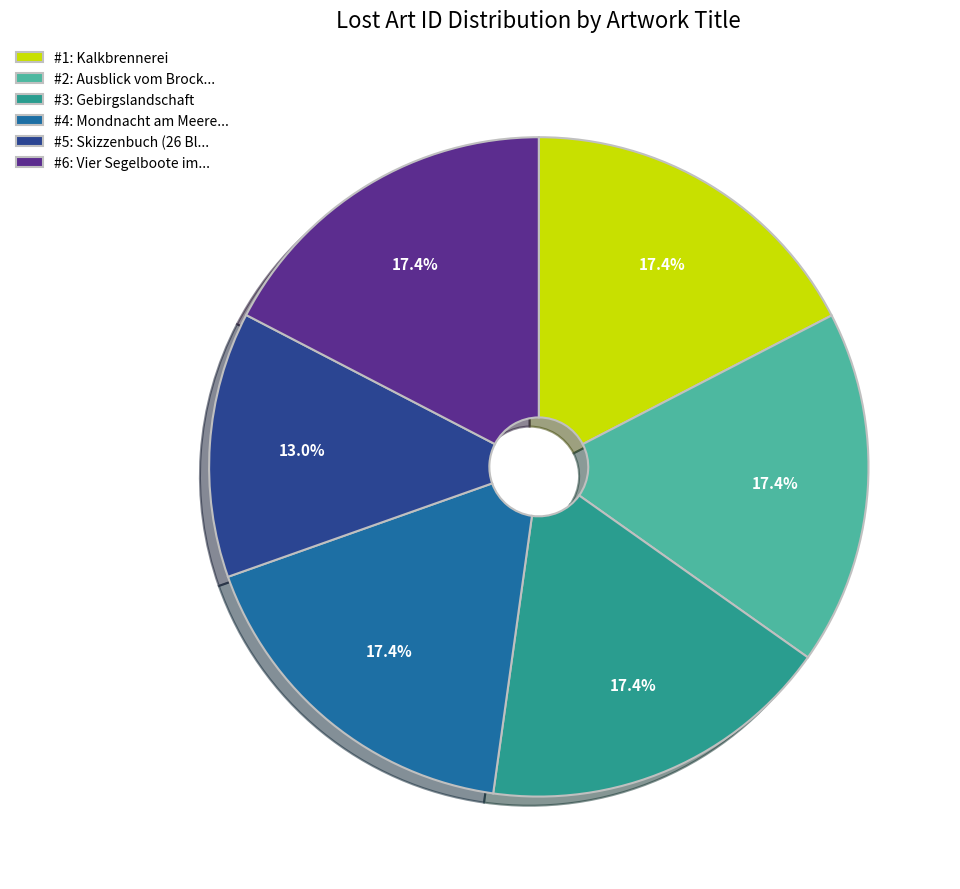

What is the smallest slice in the pie chart?

#5: Skizzenbuch (26 Bl...